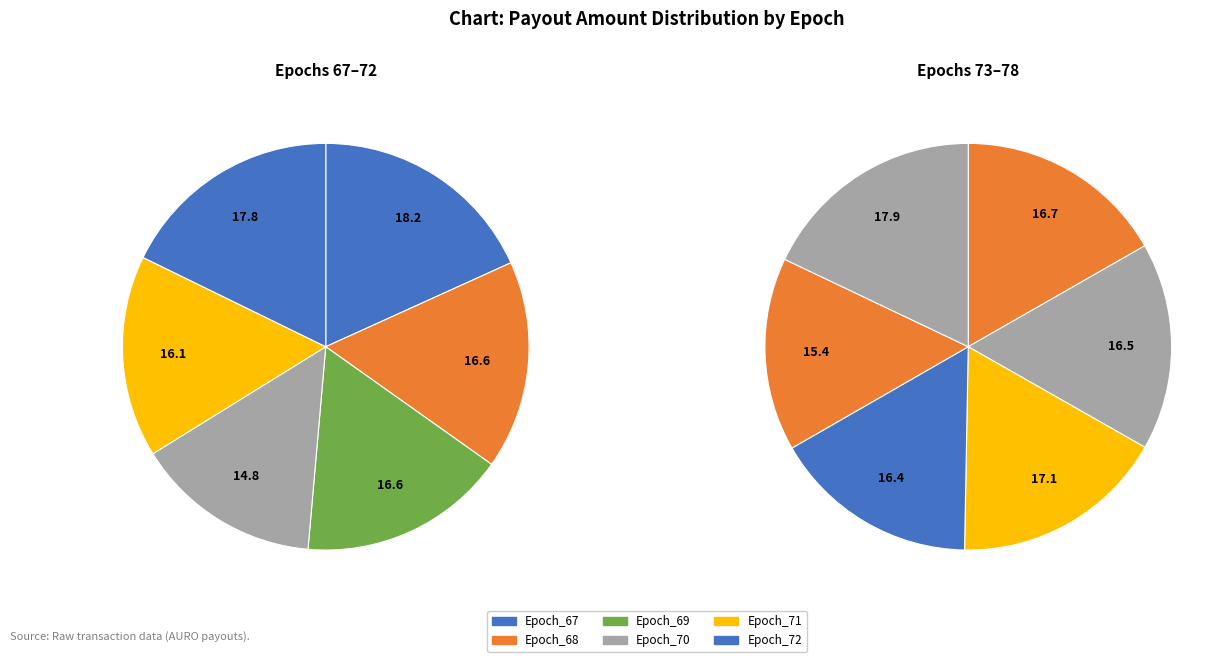

To the nearest percent, what is the average slice percentage?

8%